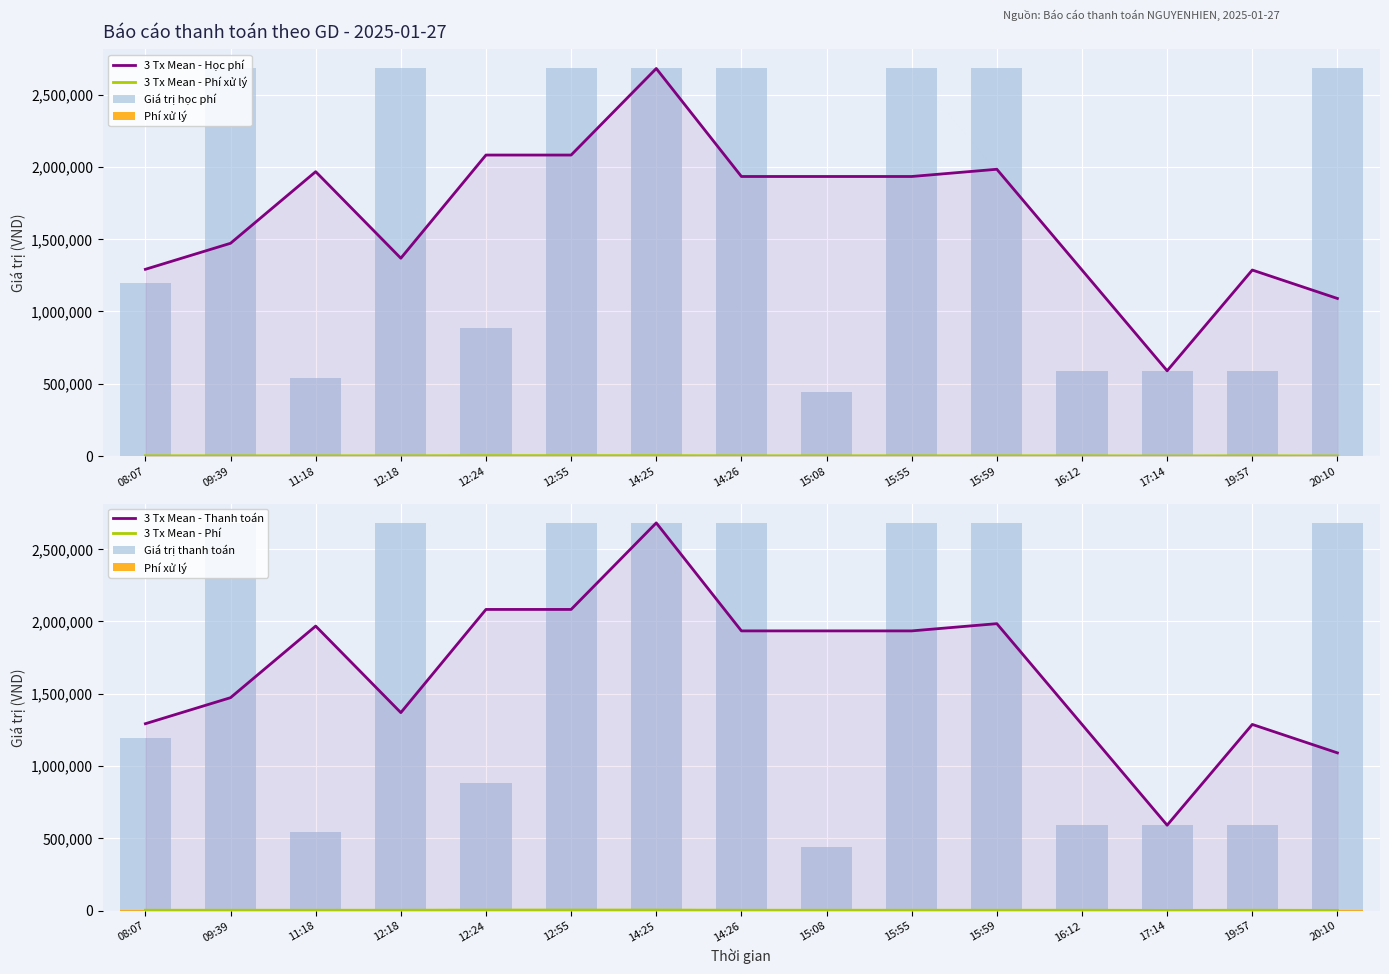

List the series in order of their peak value, lowest first.

Phí xử lý, Giá trị học phí, Giá trị thanh toán